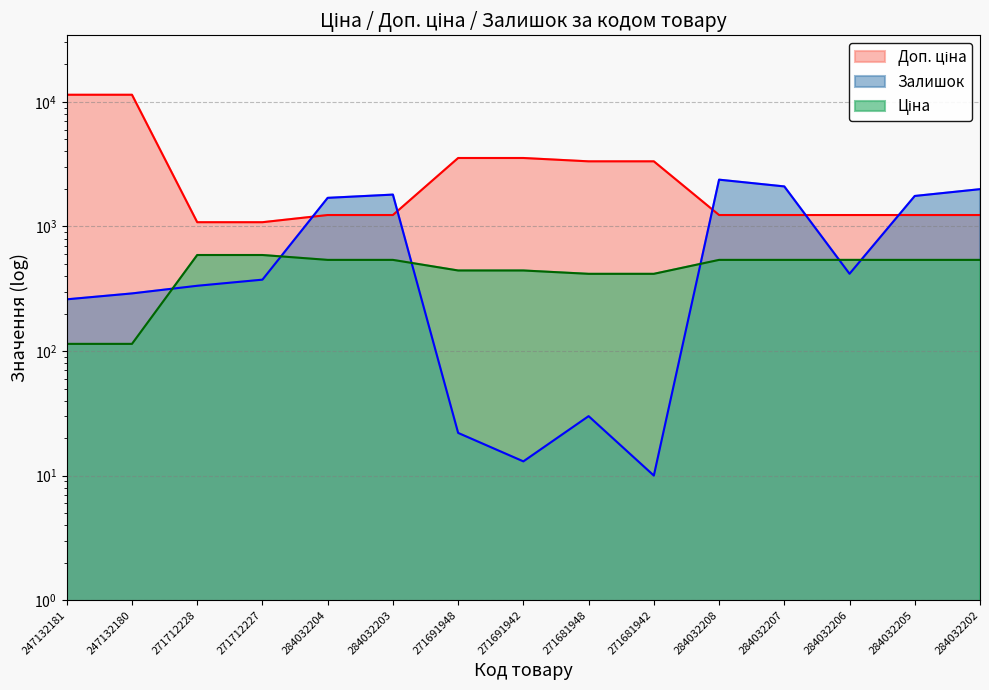

What is the spread (max minus min) of values at 247132180?

11295.9